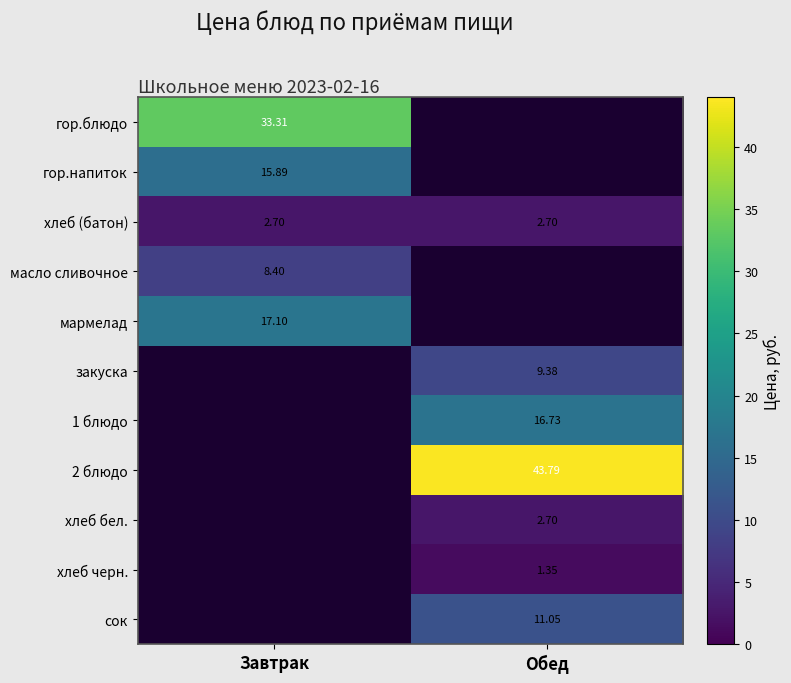

At which label does хлеб бел. first exceed 2?

Обед